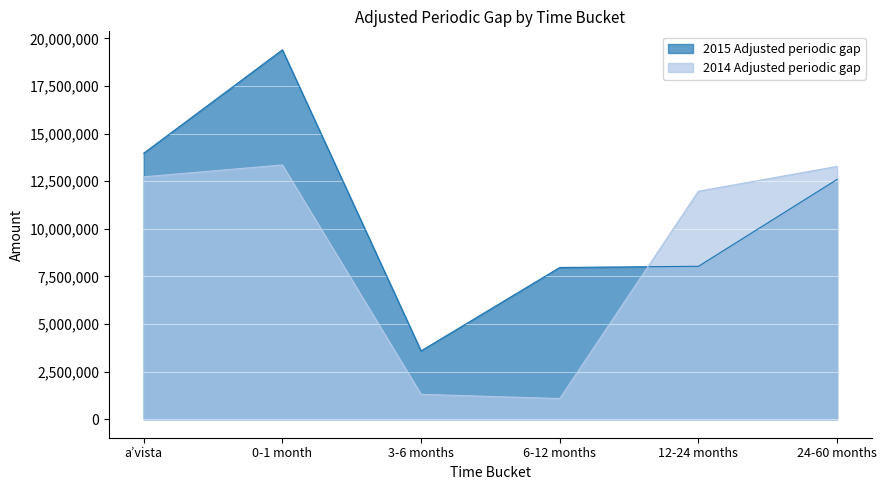

Which has a higher value, 12-24 months or 0-1 month?

0-1 month